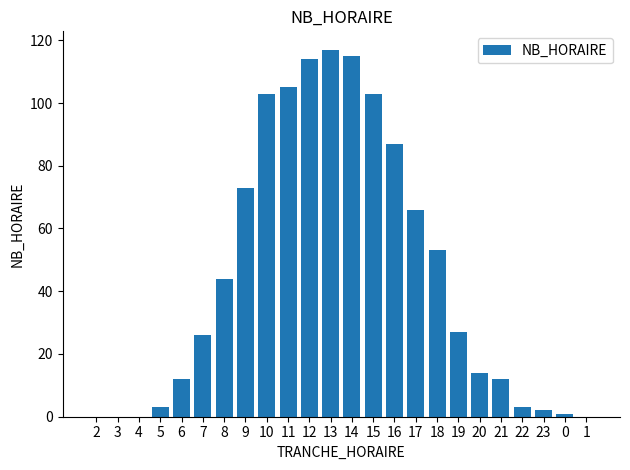

What is the sum of all values?

1080